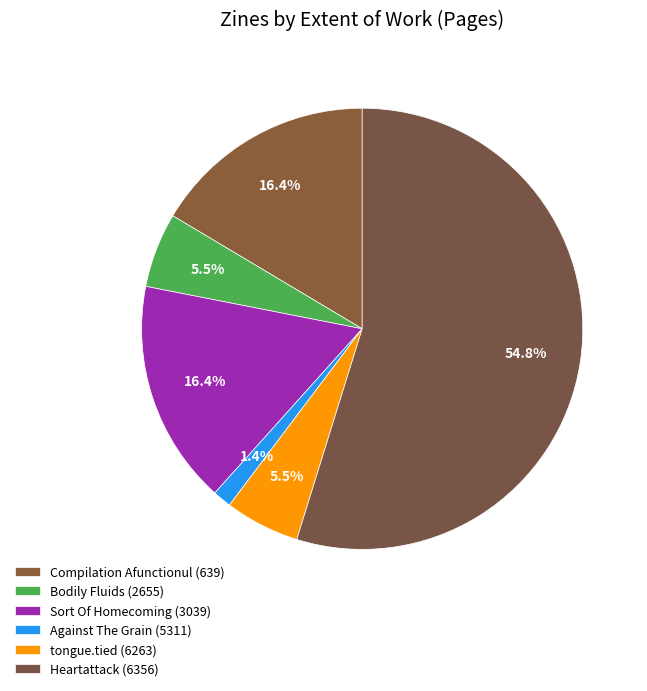

To the nearest percent, what is the average slice percentage?

17%